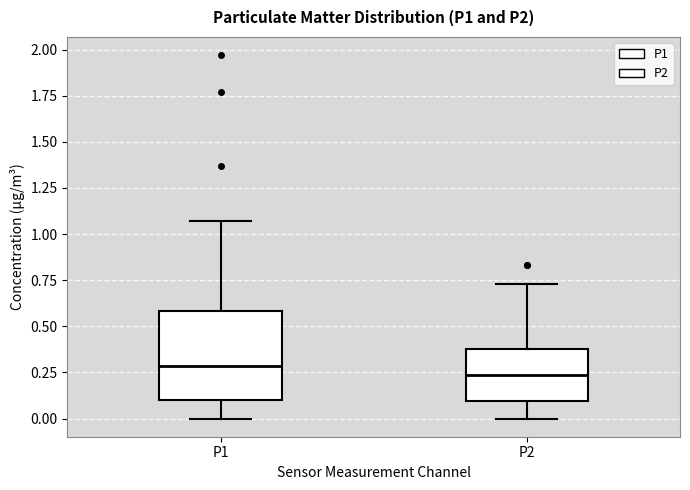

Which box is the tallest, from its lower edge to its upper edge?

P1